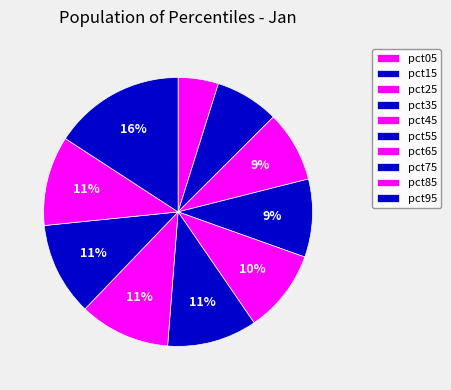

The pct35 slice represents 9% of the pie. True or false?

True